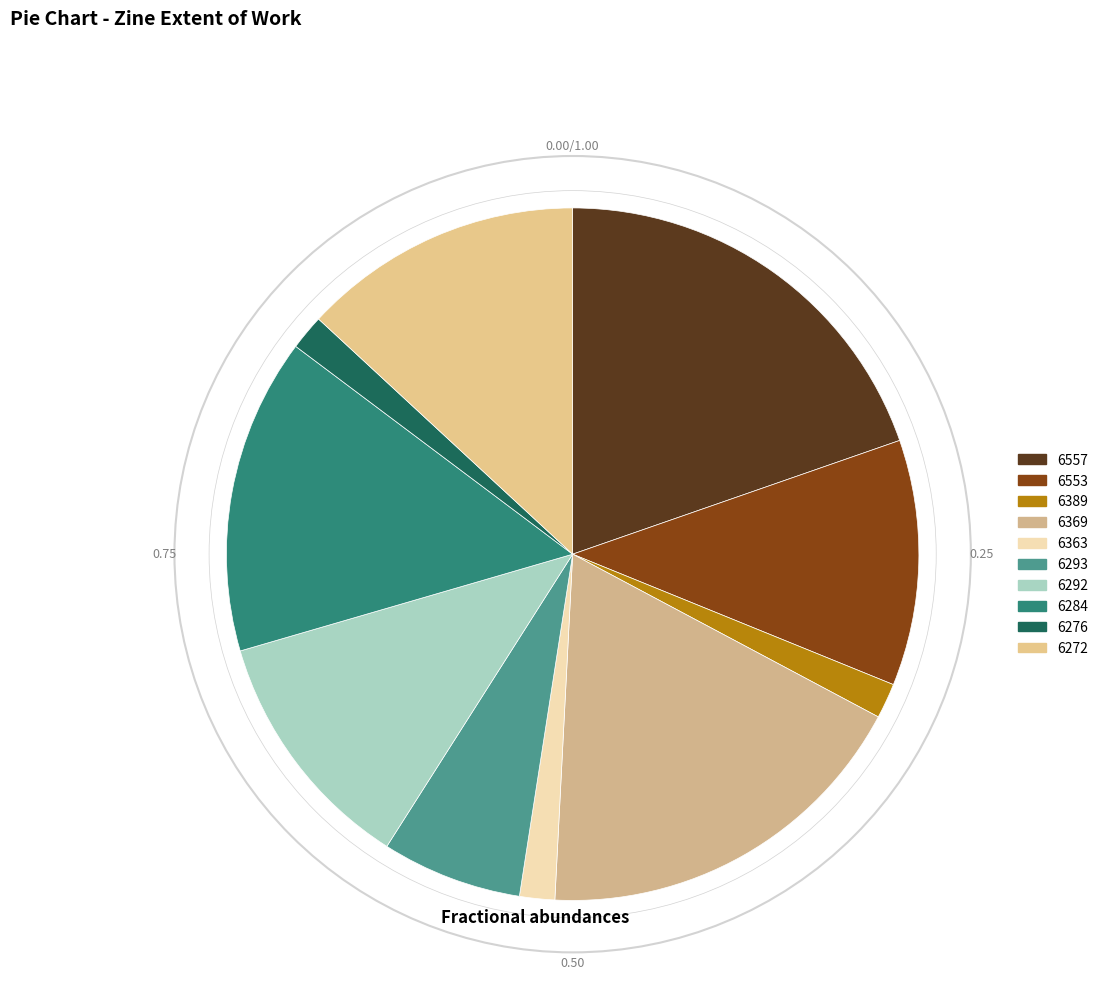

Is there any slice that represents more than half of the pie?

No